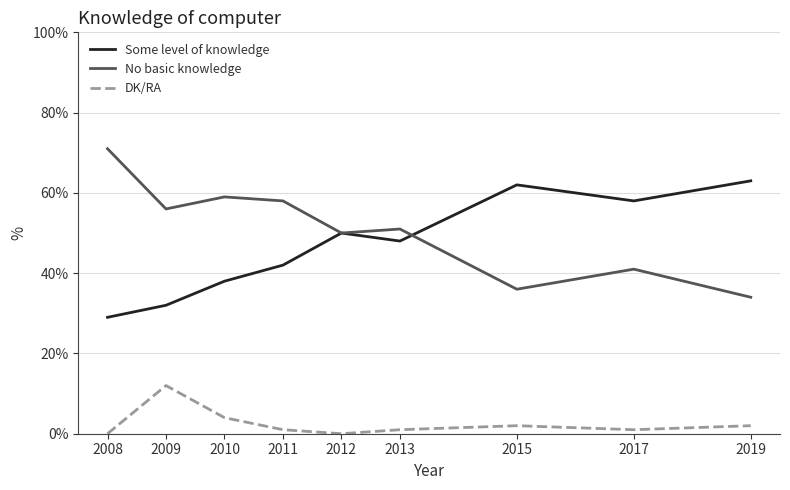

Reading right to left, list all the values displayed in this chart.

Some level of knowledge: 2019=63	2017=58	2015=62	2013=48	2012=50	2011=42	2010=38	2009=32	2008=29
No basic knowledge: 2019=34	2017=41	2015=36	2013=51	2012=50	2011=58	2010=59	2009=56	2008=71
DK/RA: 2019=2	2017=1	2015=2	2013=1	2012=0	2011=1	2010=4	2009=12	2008=0